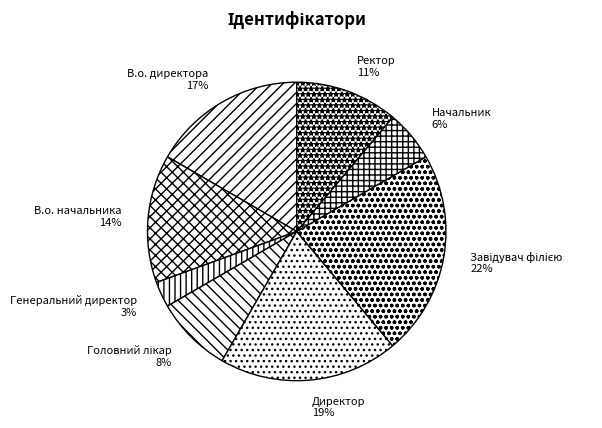

To the nearest percent, what is the difference between the largest and smallest slice percentages?

19%